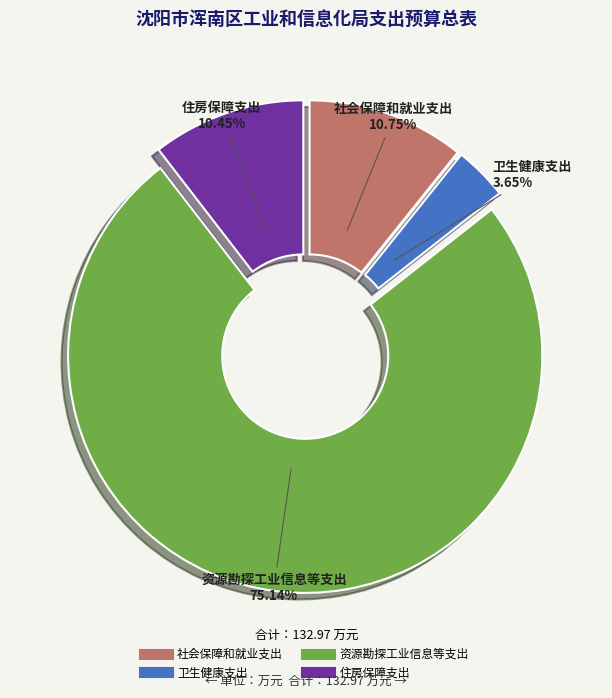

Between 资源勘探工业信息等支出 and 社会保障和就业支出, which is larger?

资源勘探工业信息等支出